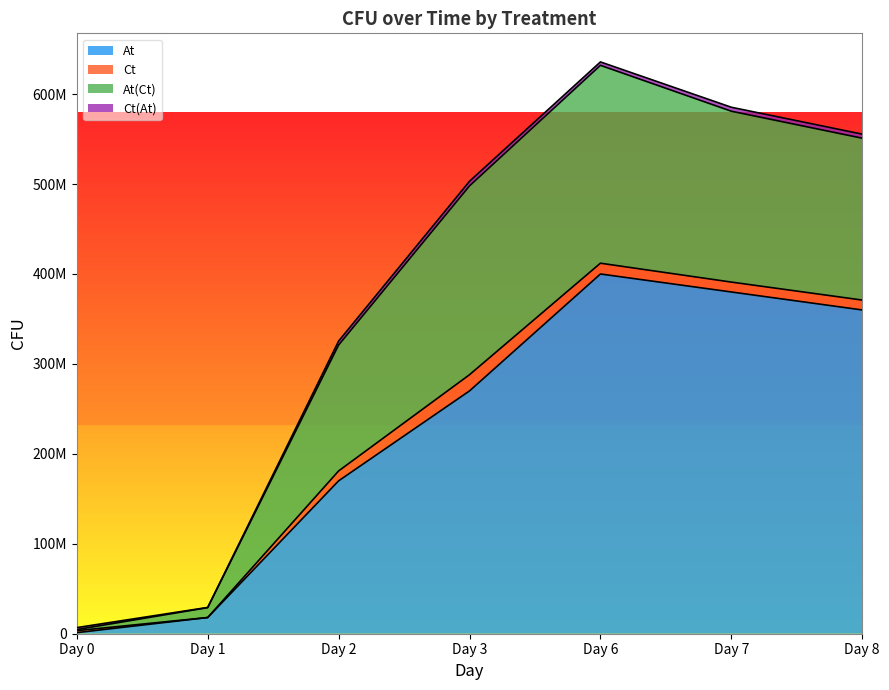

At which category is the sum across all series the highest?

Day 6